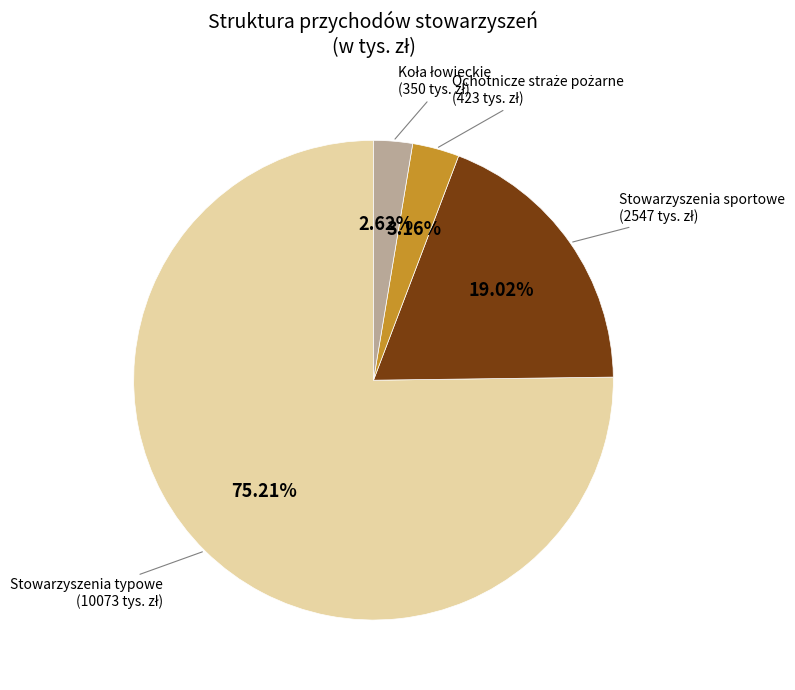

Is there a majority slice in this chart?

Yes